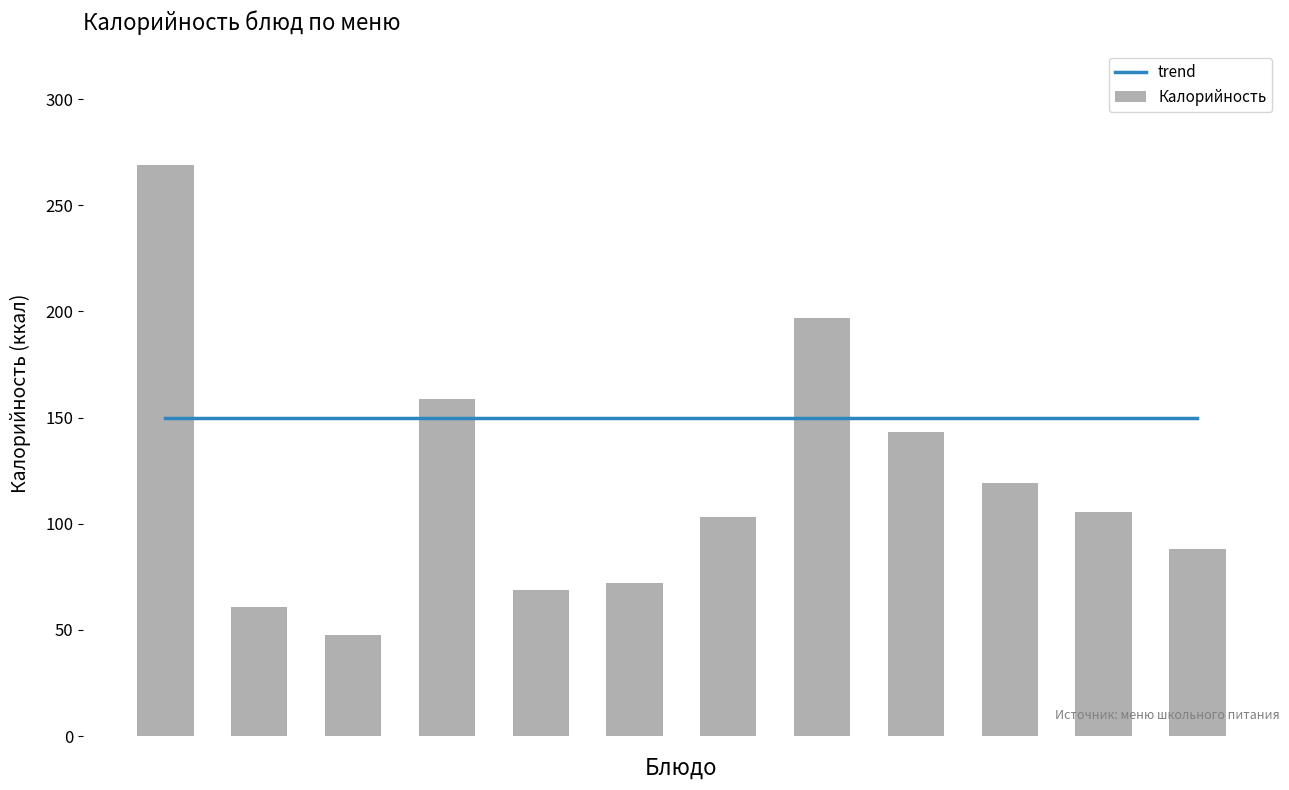

Reading left to right, extract all data points from this chart.

trend: 0=150.0	1=150.0	2=150.0	3=150.0	4=150.0	5=150.0	6=150.0	7=150.0	8=150.0	9=150.0	10=150.0	11=150.0
Калорийность: 0=269.0	1=61.0	2=47.6	3=158.8	4=68.6	5=71.9	6=103.4	7=197.0	8=143.1	9=119.2	10=105.5	11=88.0